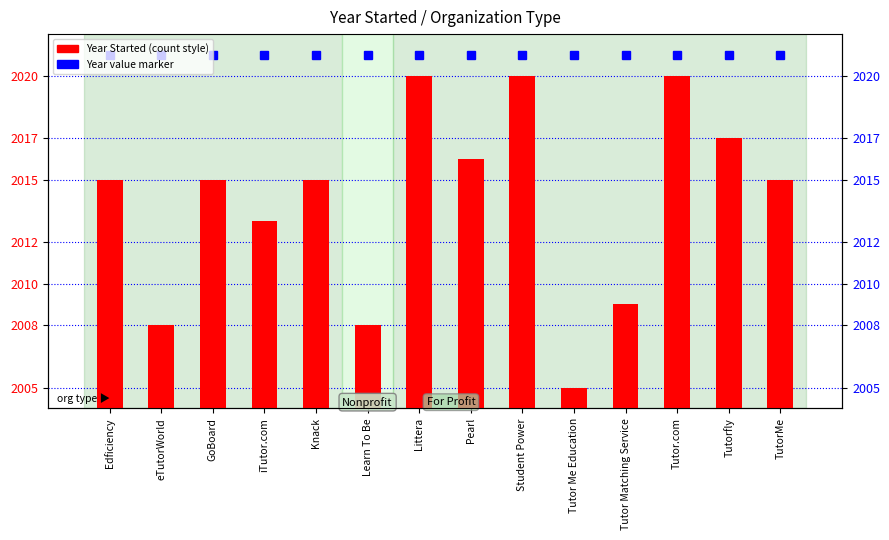

What is the maximum value shown in the chart?

2020